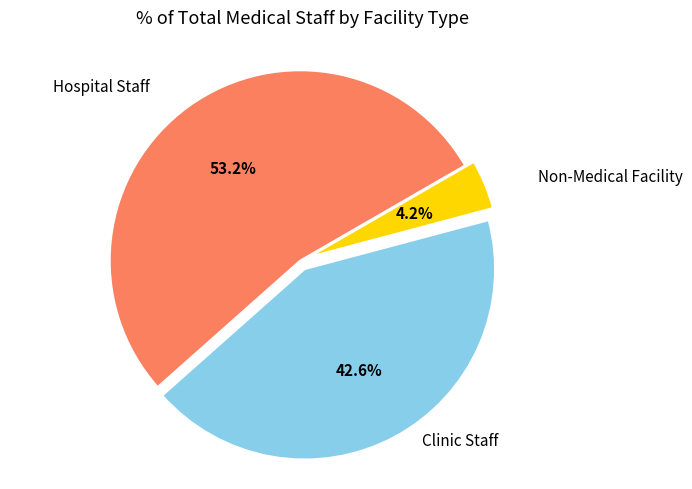

How many segments does this pie chart have?

3